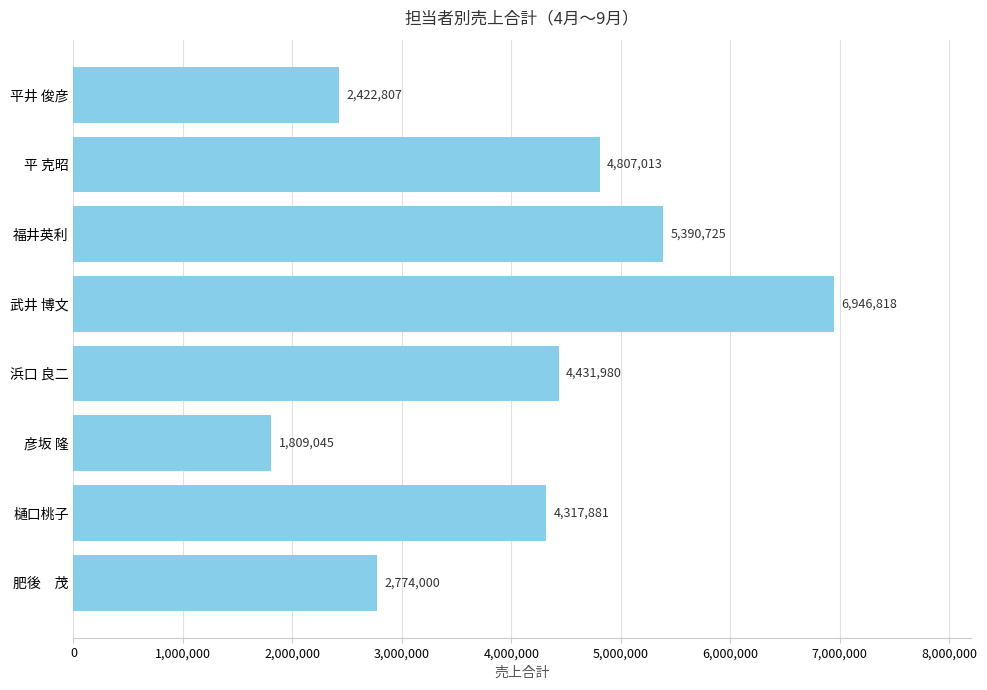

List the labels in order of value, smallest first.

彦坂 隆, 平井 俊彦, 肥後　茂, 樋口桃子, 浜口 良二, 平 克昭, 福井英利, 武井 博文